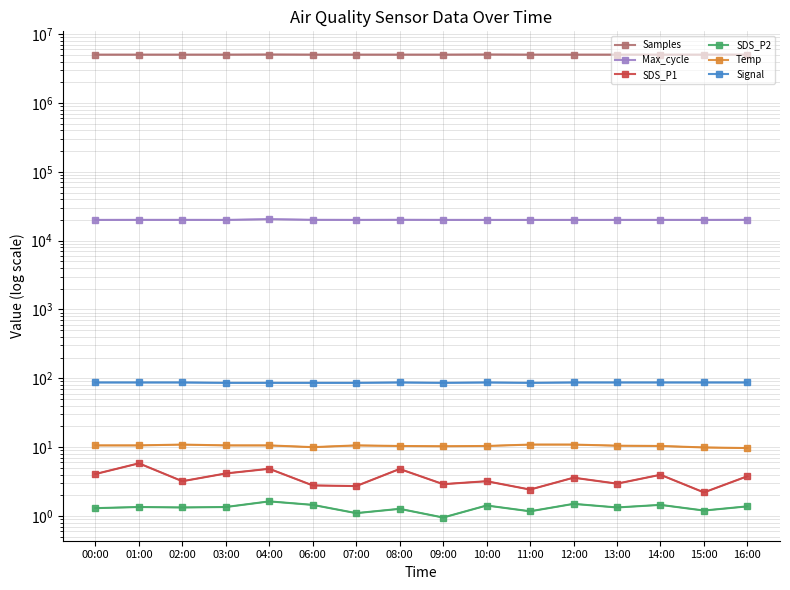

How many lines are shown in the chart?

6